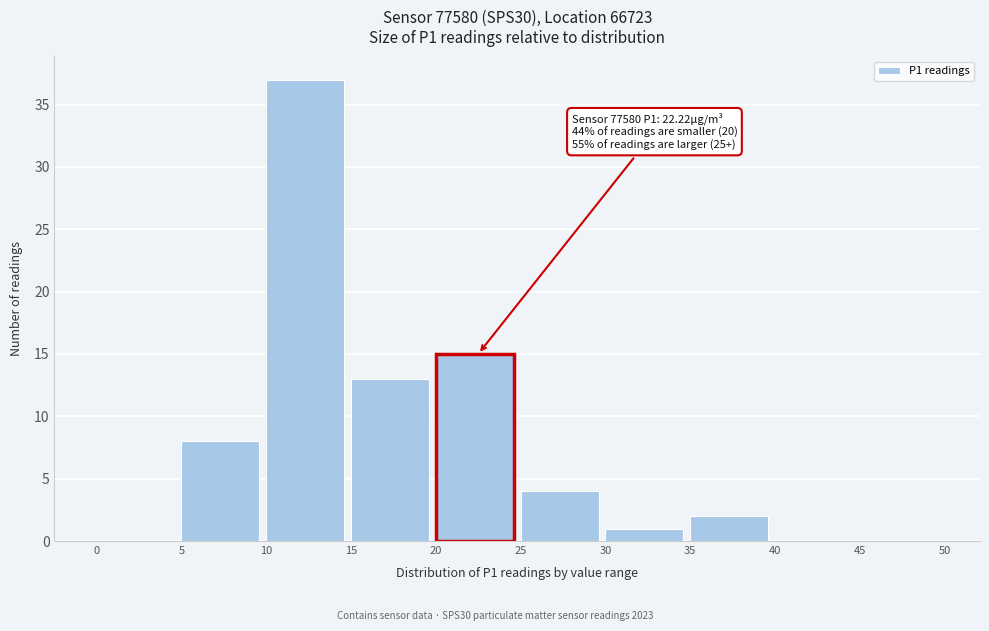

Which range on the x-axis has the tallest bar?

10 to 15